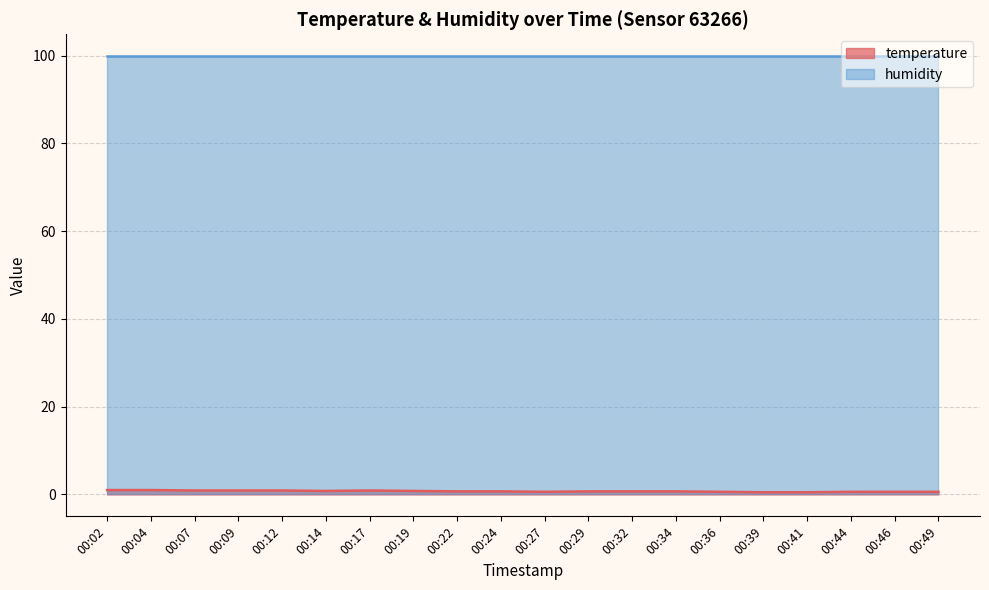

What value does the data have at 00:04?

1.0